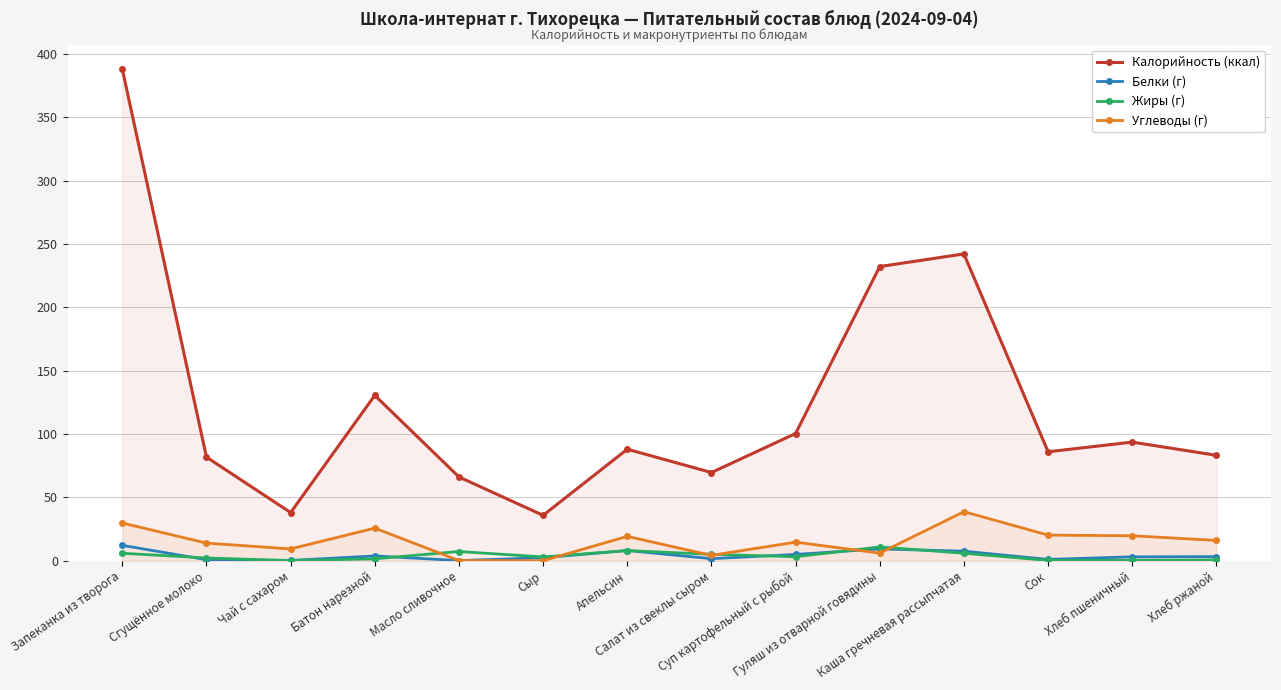

Is it true that Калорийность (ккал) equals 388.0 at Запеканка из творога?

True